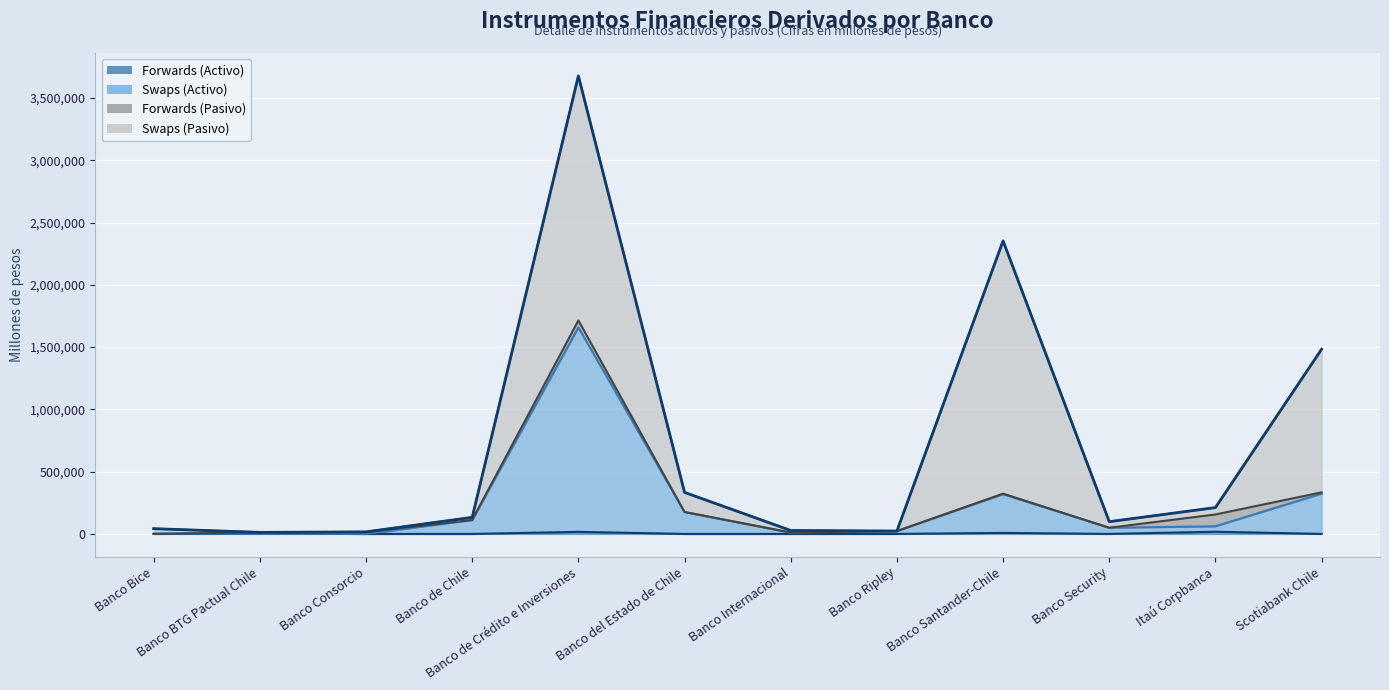

Reading right to left, what are all the values shown in this chart?

Scotiabank Chile=1482875.7	Itaú Corpbanca=211482.8	Banco Security=98287.7	Banco Santander-Chile=2353157.0	Banco Ripley=22995.5	Banco Internacional=27530.7	Banco del Estado de Chile=333464.3	Banco de Crédito e Inversiones=3677746.6	Banco de Chile=133035.2	Banco Consorcio=16450.7	Banco BTG Pactual Chile=12460.6	Banco Bice=42173.7